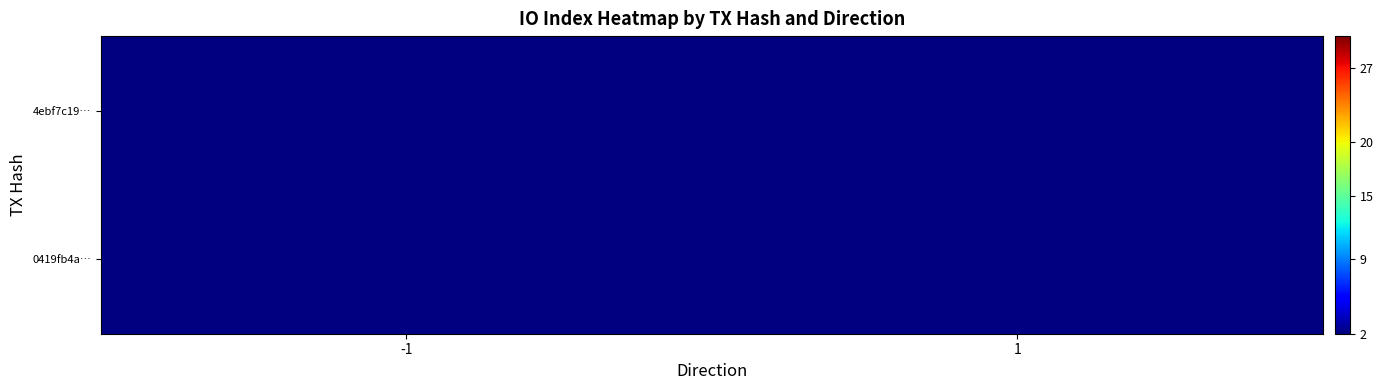

Between -1 and 1, which is larger?

1